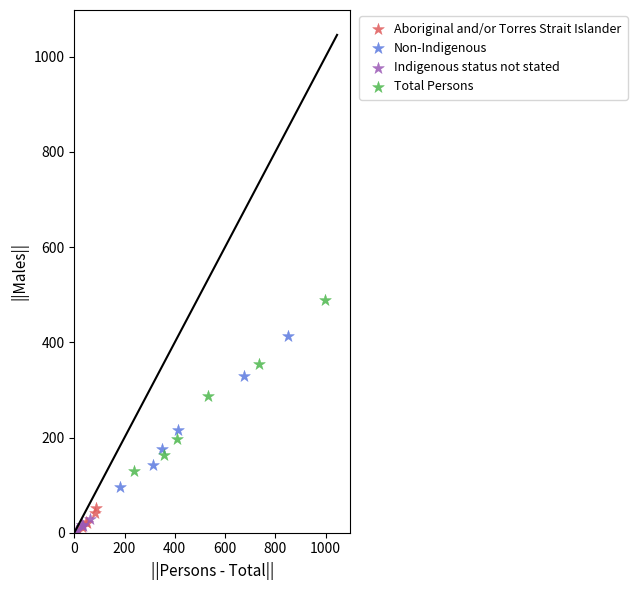

What are all the series names shown in the legend?

Aboriginal and/or Torres Strait Islander, Non-Indigenous, Indigenous status not stated, Total Persons